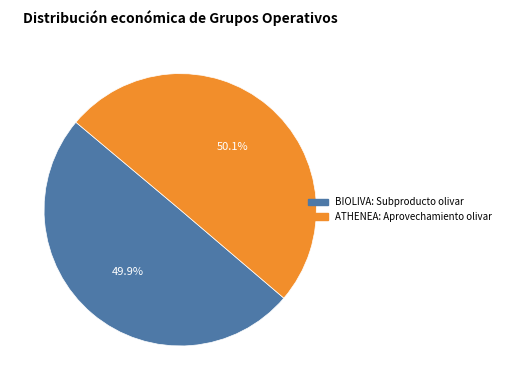

Approximately how many times larger is the value at ATHENEA: Aprovechamiento olivar compared to BIOLIVA: Subproducto olivar?

1.0